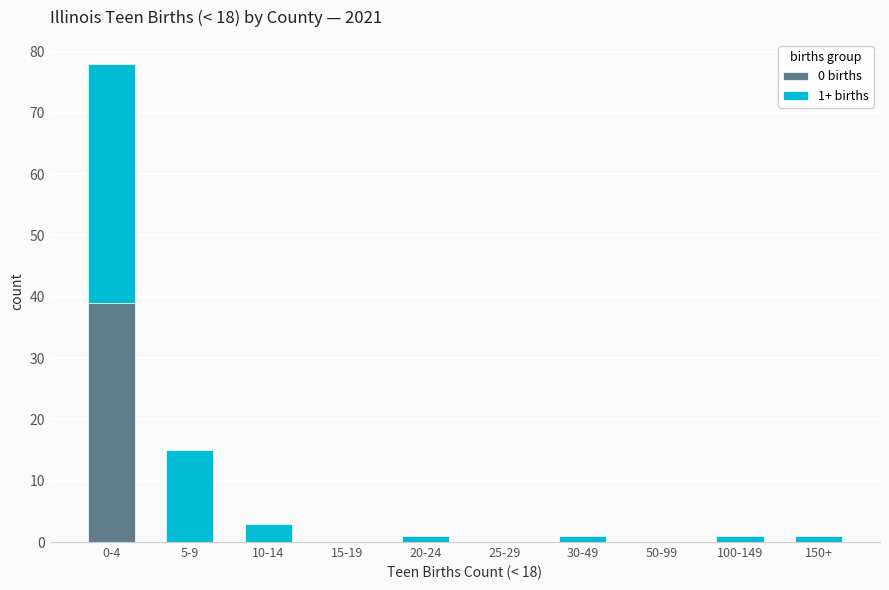

Reading right to left, what are the values for 0 births?

150+=0	100-149=0	50-99=0	30-49=0	25-29=0	20-24=0	15-19=0	10-14=0	5-9=0	0-4=39